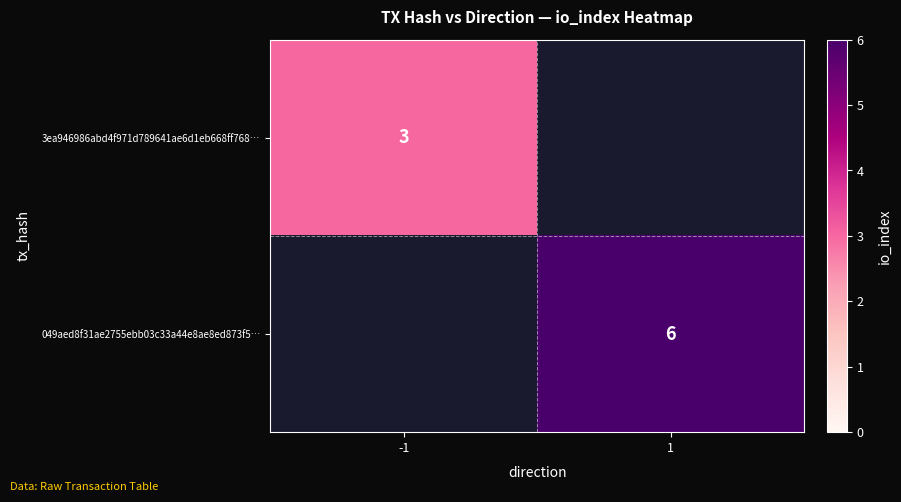

Is the value of 3ea946986abd4f971d789641ae6d1eb668ff768… at -1 greater than the value of 049aed8f31ae2755ebb03c33a44e8ae8ed873f5… at 1?

No